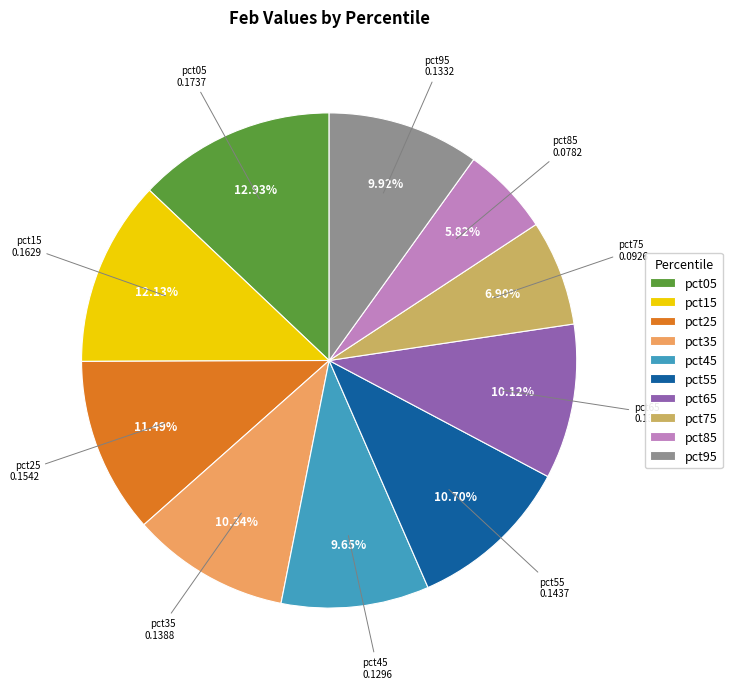

Count the number of slices in the pie.

10